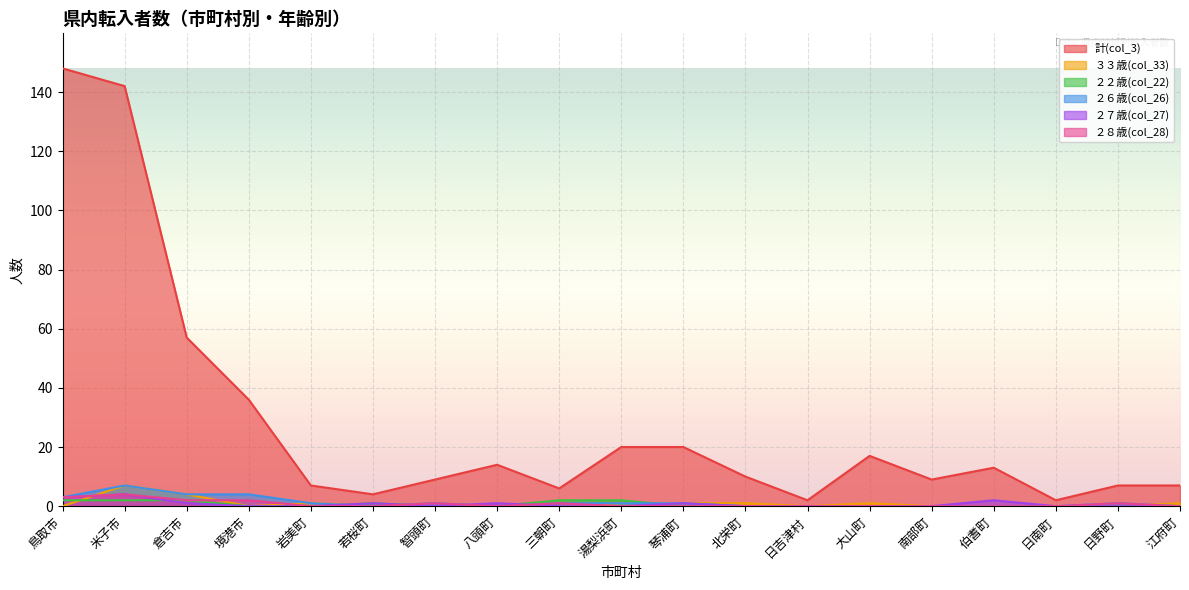

How many values in the 計(col_3) series are below 10?

9